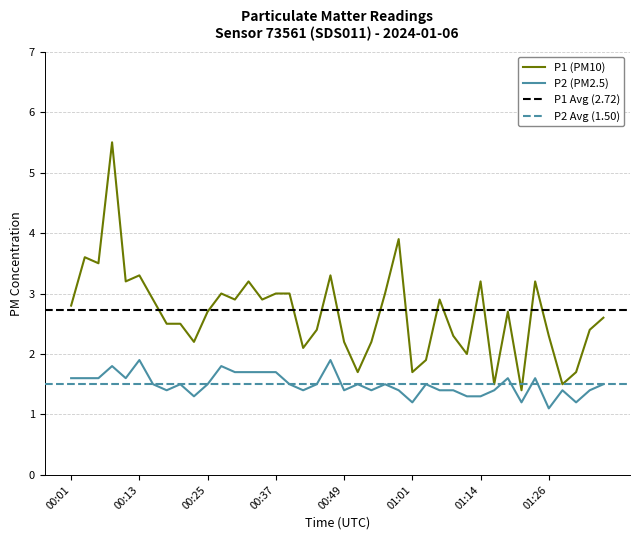

Does the chart have visible grid lines?

Yes